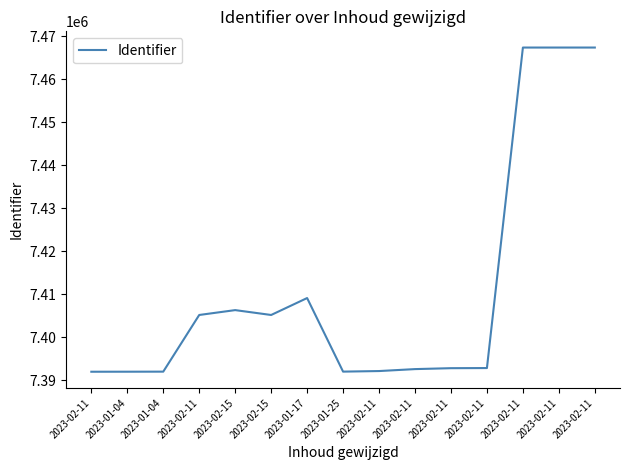

Reading left to right, what are all the values shown in this chart?

7391943	7391950	7391964	7405151	7406283	7405150	7409090	7391969	7392101	7392555	7392769	7392800	7467385	7467386	7467387